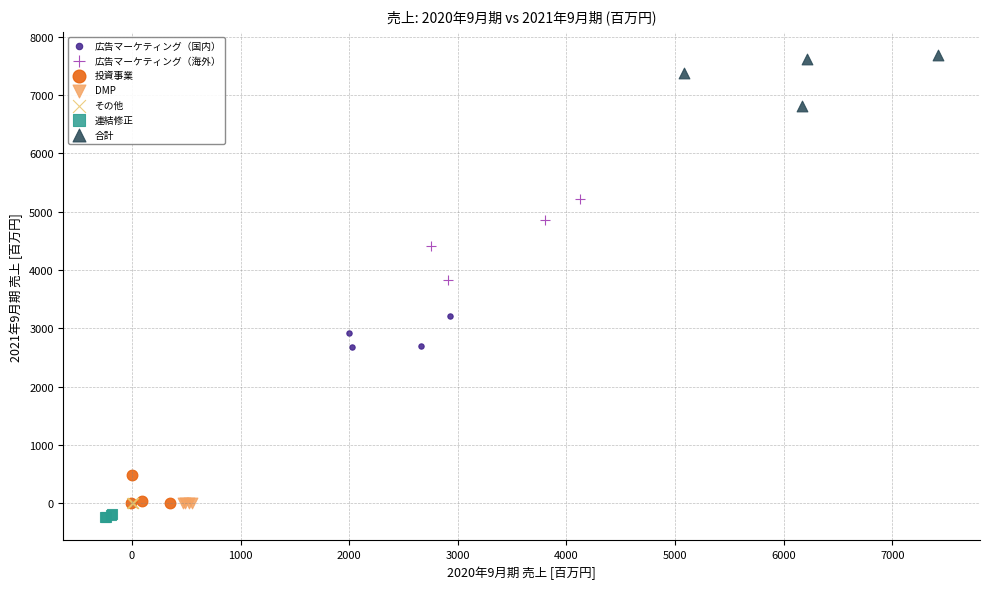

Which series reaches the maximum Y coordinate?

合計